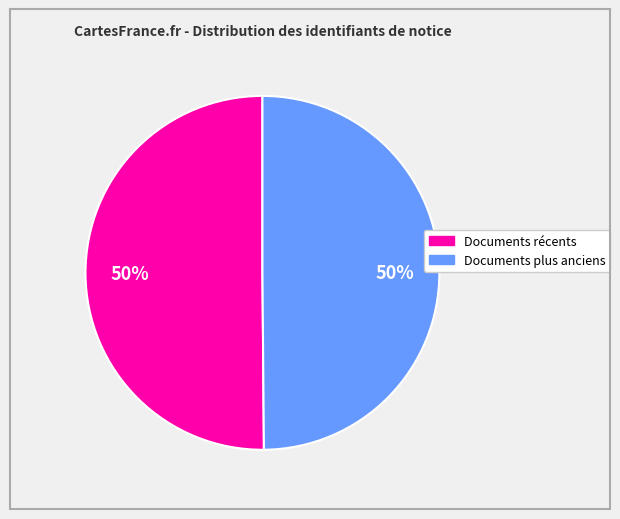

To the nearest percent, what is the average slice percentage?

50%